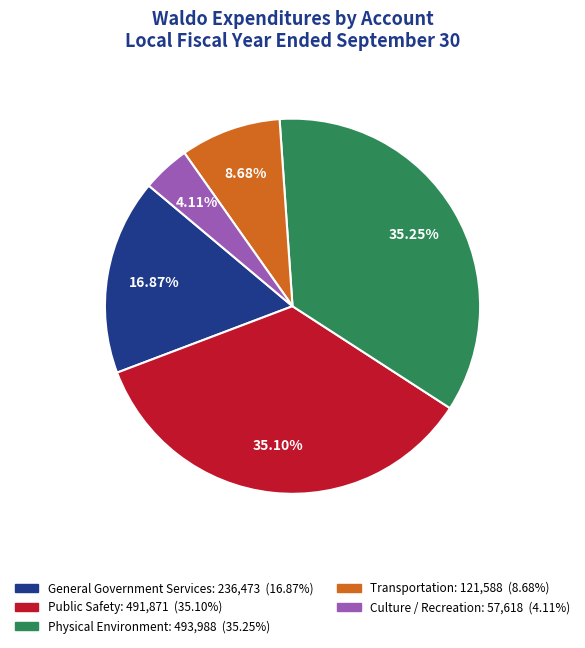

Between Physical Environment and Transportation, which is larger?

Physical Environment